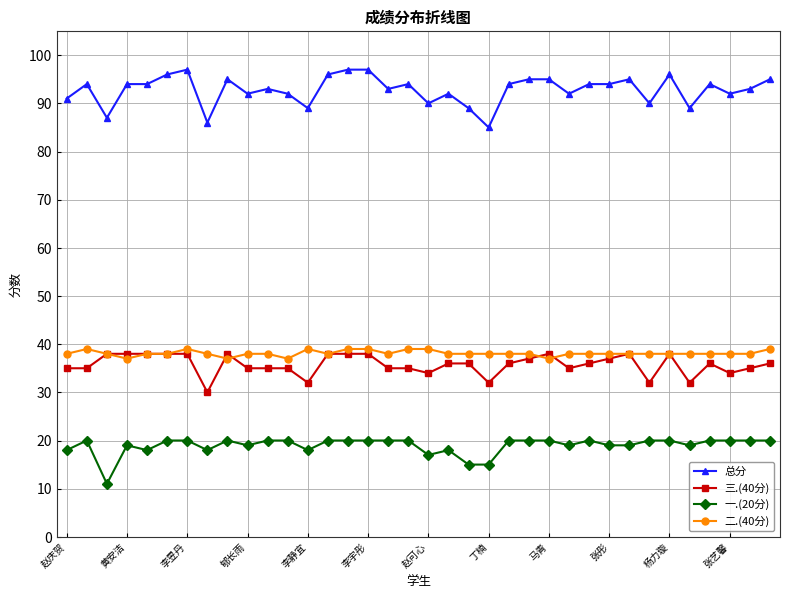

How many lines are shown in the chart?

4